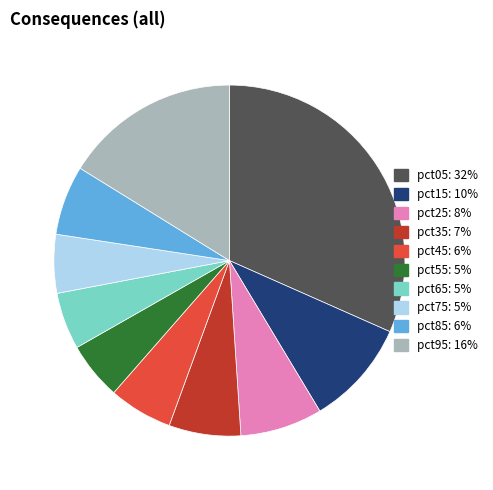

True or false: pct35: 7% accounts for 7% of the total.

True